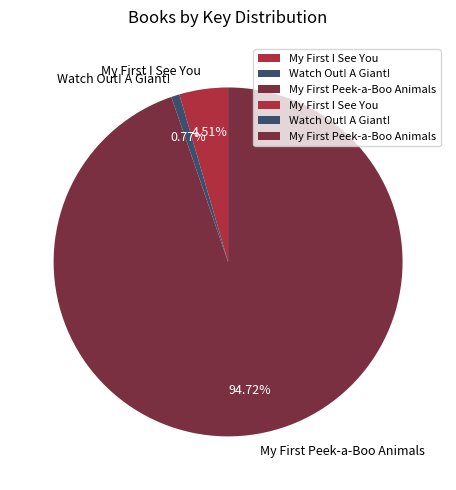

What is the largest slice in the pie chart?

My First Peek-a-Boo Animals